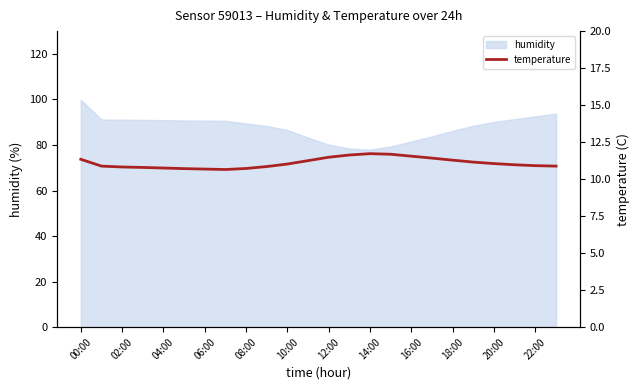

Is it true that humidity equals 90.9 at 04:00?

True